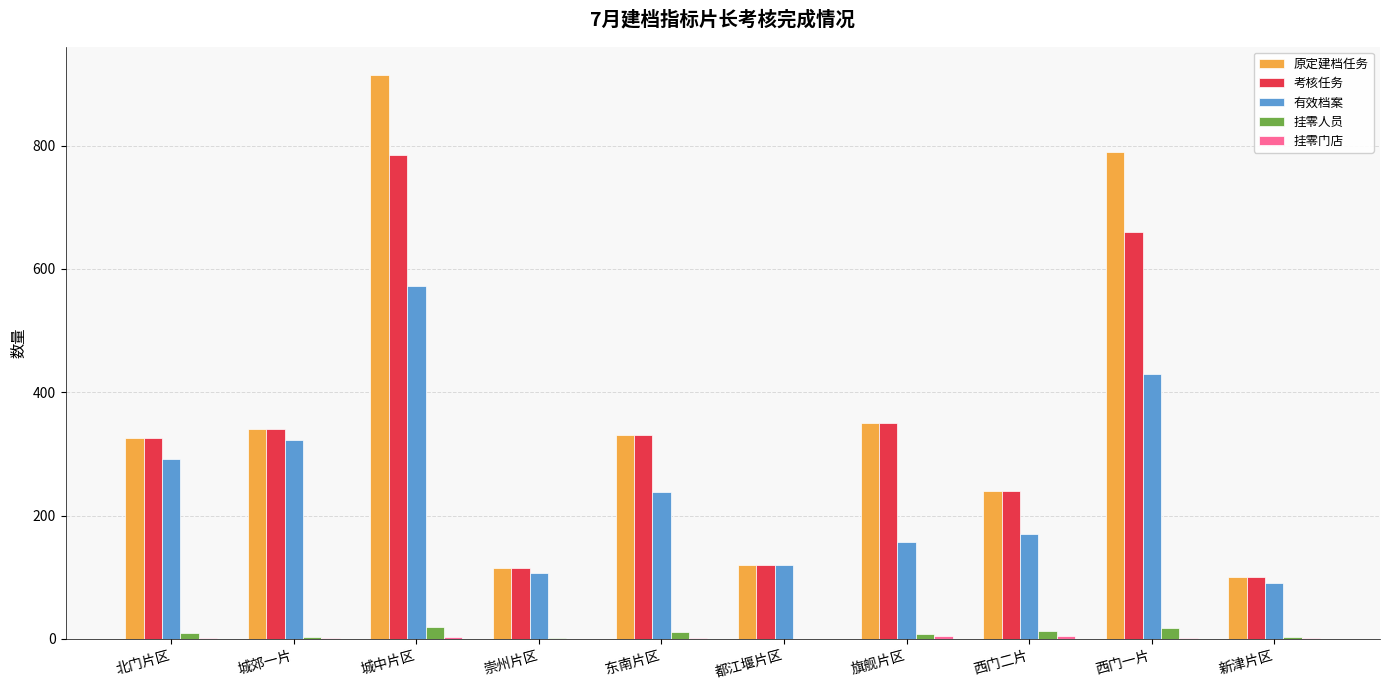

What is the sum of all 原定建档任务 values?

3625